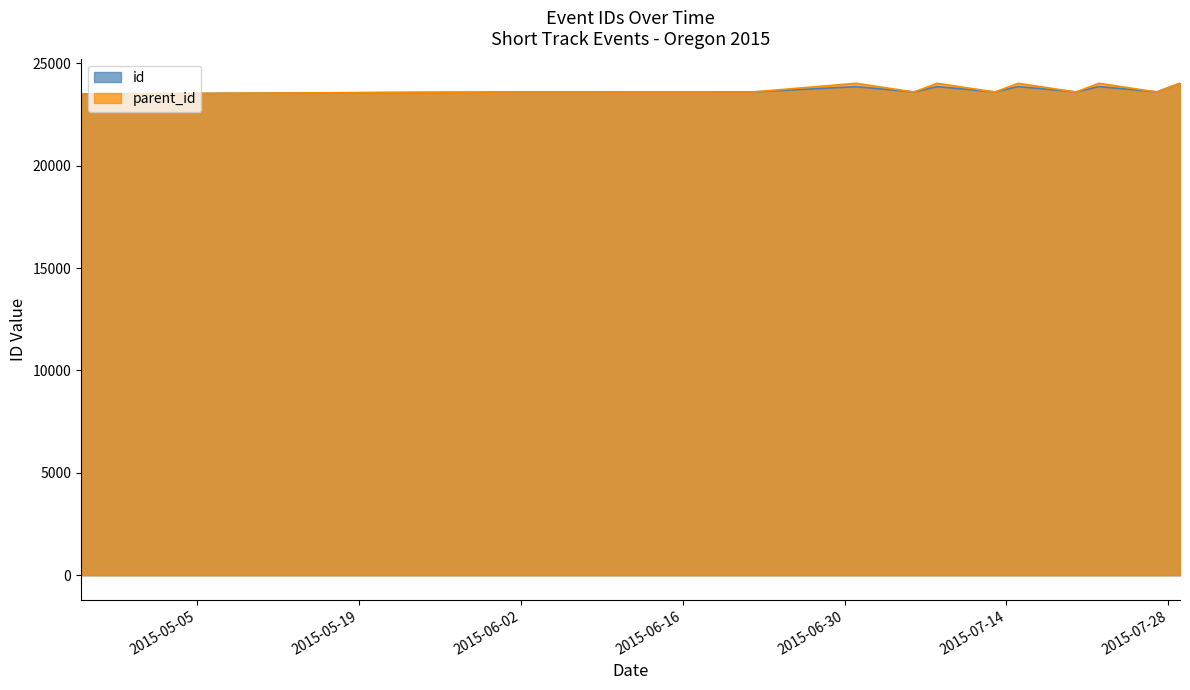

Where do id and parent_id first cross each other?

2015-06-22 and 2015-07-01